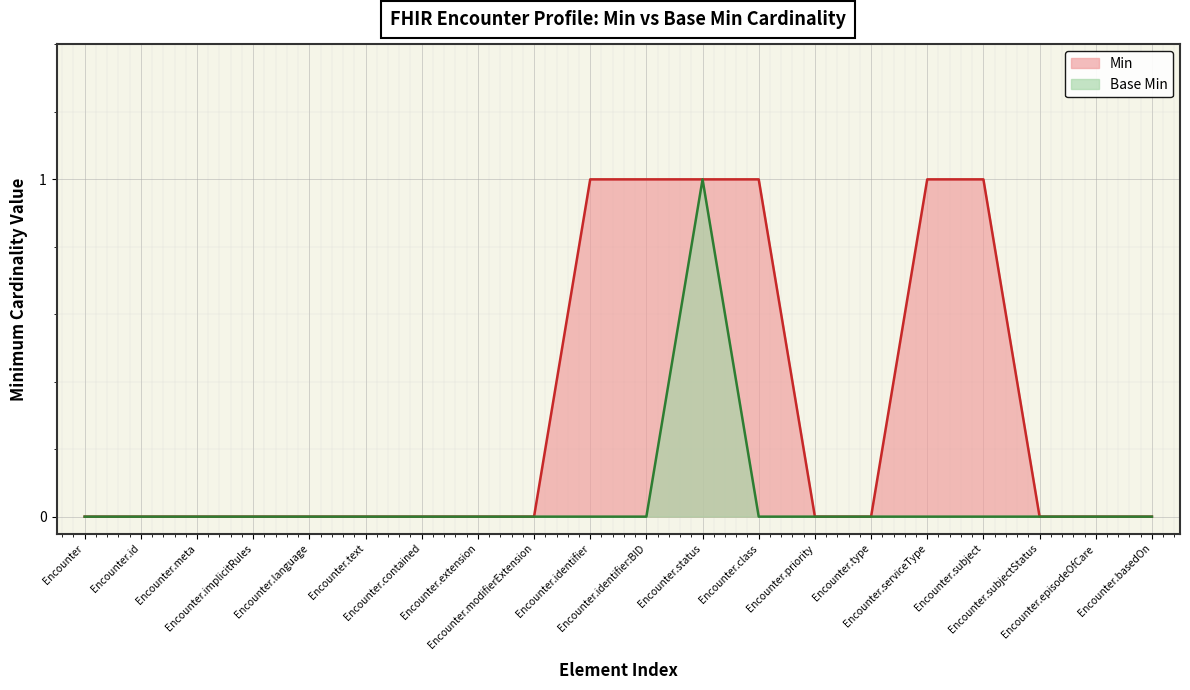

Reading right to left, list all the values displayed in this chart.

Min: 0	0	0	1	1	0	0	1	1	1	1	0	0	0	0	0	0	0	0	0
Base Min: 0	0	0	0	0	0	0	0	1	0	0	0	0	0	0	0	0	0	0	0